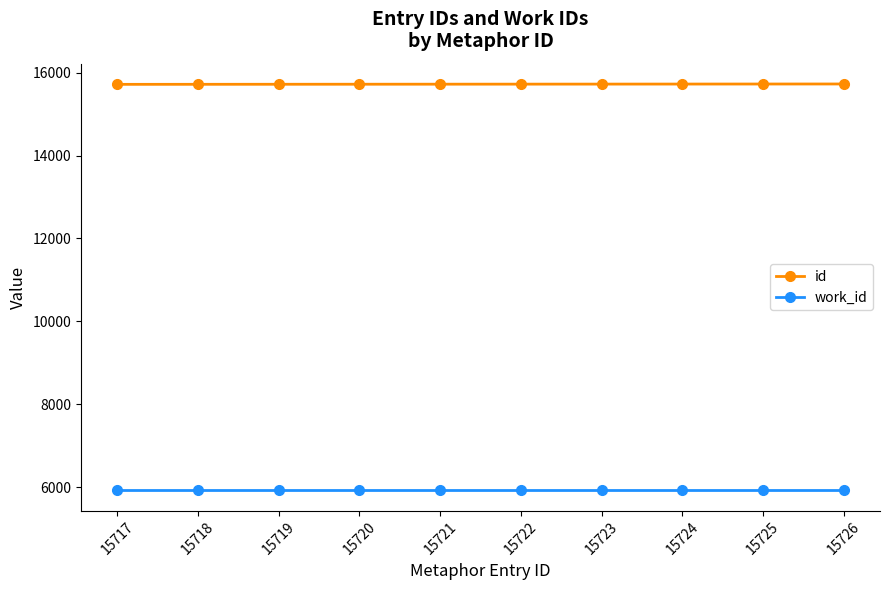

At how many categories does at least one series exceed 13086?

10